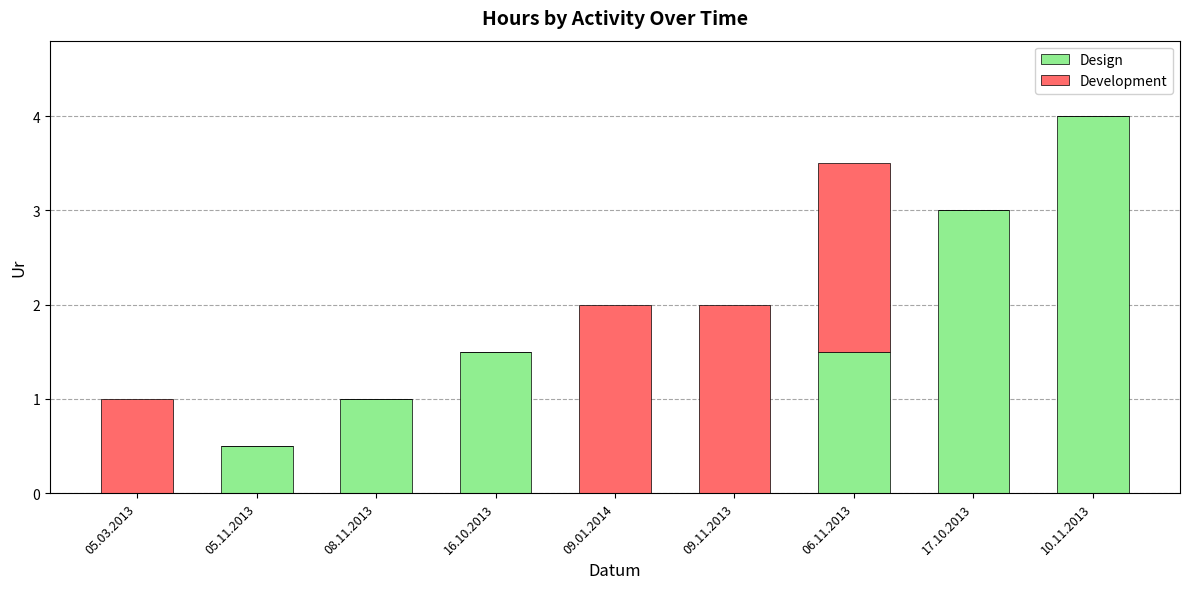

What is the total value across all series at 16.10.2013?

1.5